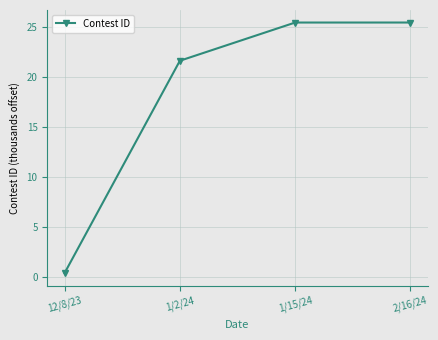

What position from the left is 2/16/24?

4